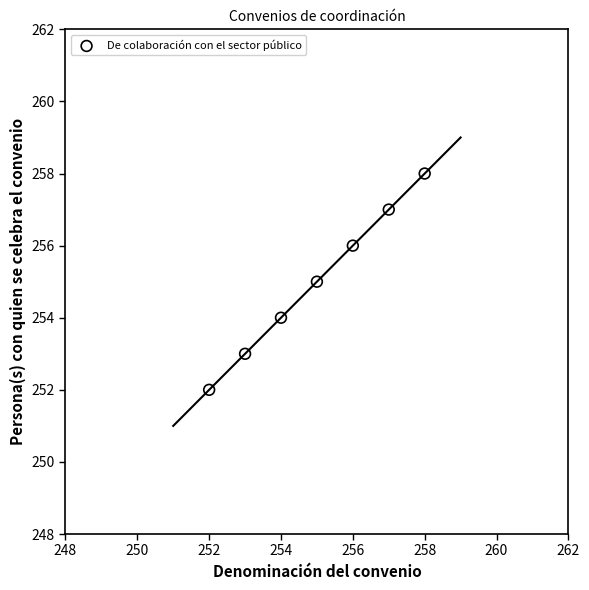

What is the range of X values (max minus min)?

6